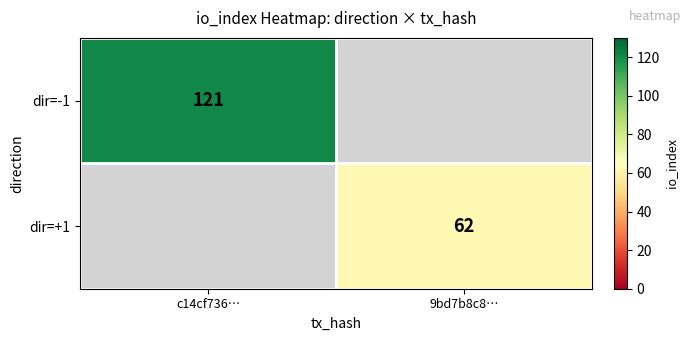

What is the minimum value shown in the chart?

62.0